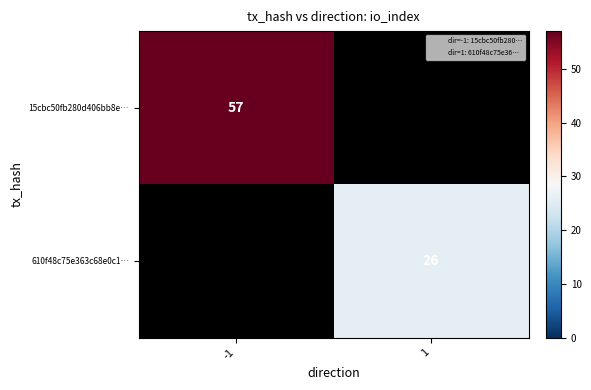

True or false: 15cbc50fb280d406bb8e… has a value of 17 at -1.

False